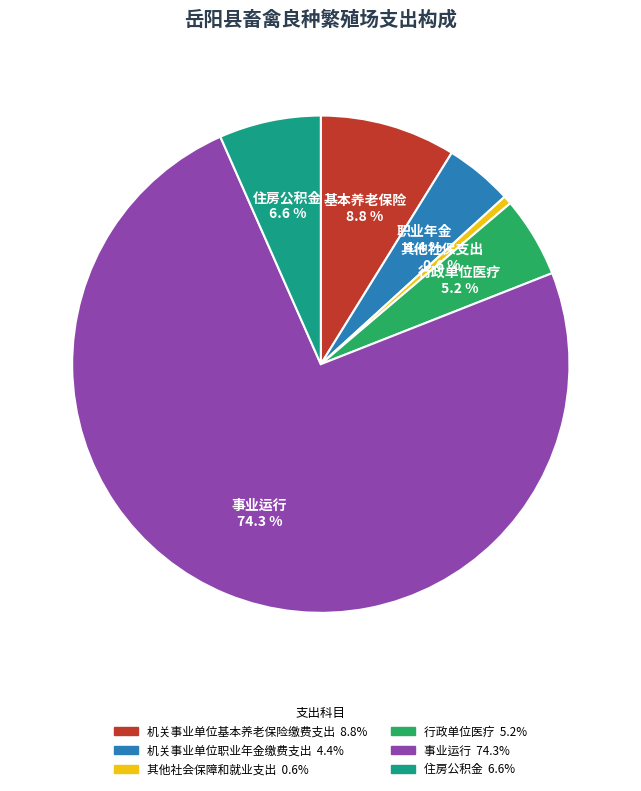

Between 行政单位医疗 and 基本养老保险, which is larger?

基本养老保险